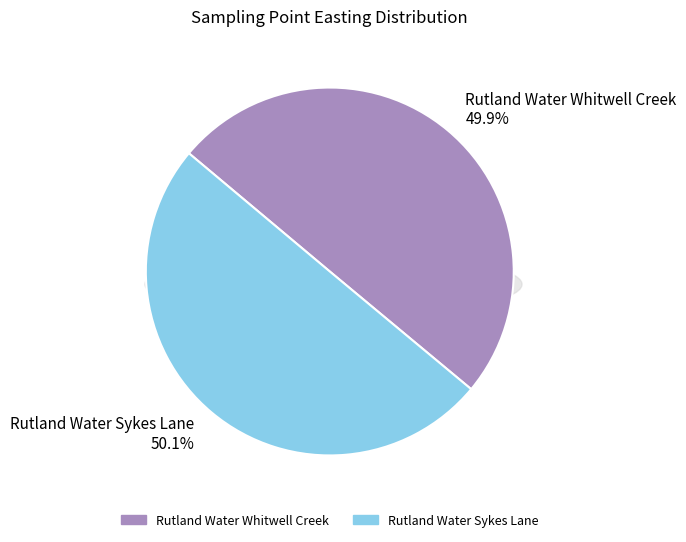

How many slices are in this pie chart?

2